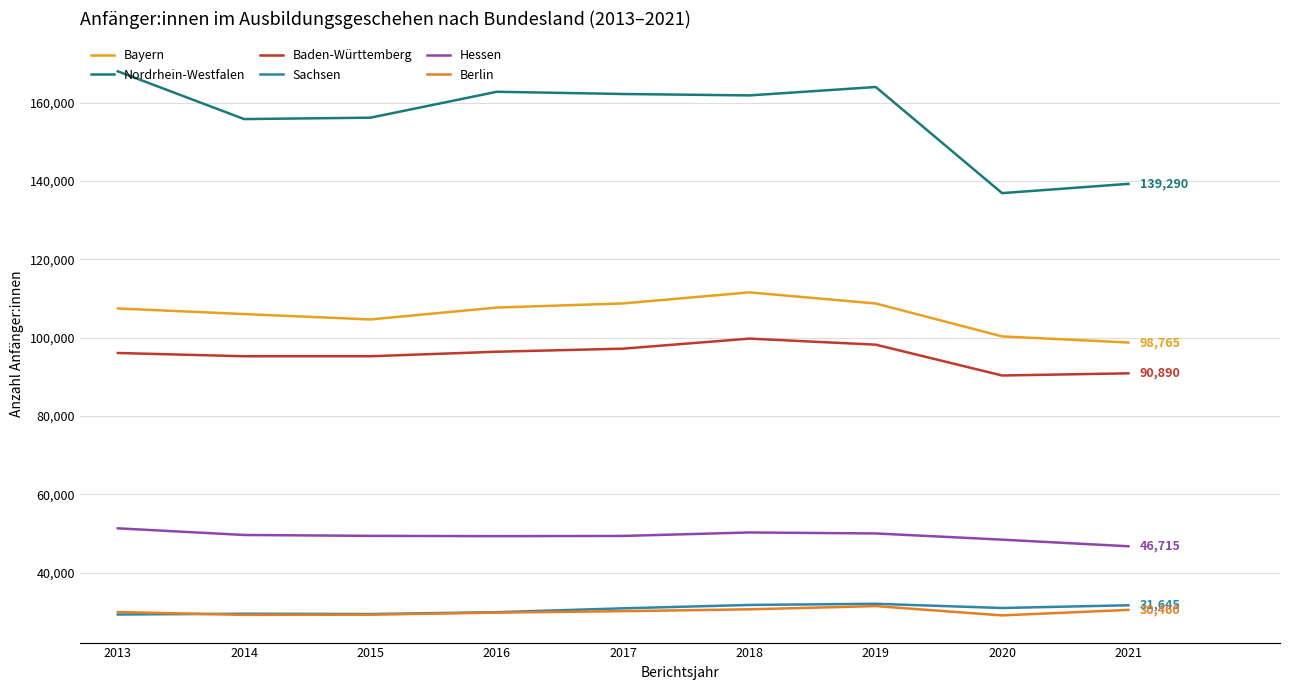

Reading right to left, transcribe all the data shown in this chart.

Bayern: 2021=98765	2020=100325	2019=108730	2018=111575	2017=108750	2016=107695	2015=104655	2014=106030	2013=107460
Nordrhein-Westfalen: 2021=139290	2020=136920	2019=164030	2018=161885	2017=162245	2016=162815	2015=156195	2014=155840	2013=168035
Baden-Württemberg: 2021=90890	2020=90340	2019=98215	2018=99760	2017=97195	2016=96410	2015=95255	2014=95255	2013=96085
Sachsen: 2021=31645	2020=30945	2019=32025	2018=31725	2017=30865	2016=29875	2015=29405	2014=29480	2013=29285
Hessen: 2021=46715	2020=48405	2019=49990	2018=50240	2017=49355	2016=49300	2015=49375	2014=49600	2013=51295
Berlin: 2021=30460	2020=29060	2019=31430	2018=30610	2017=30135	2016=29765	2015=29235	2014=29190	2013=29915